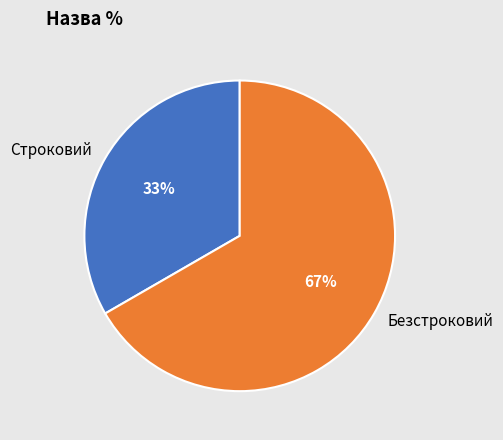

Rank the categories by value from lowest to highest.

Строковий, Безстроковий